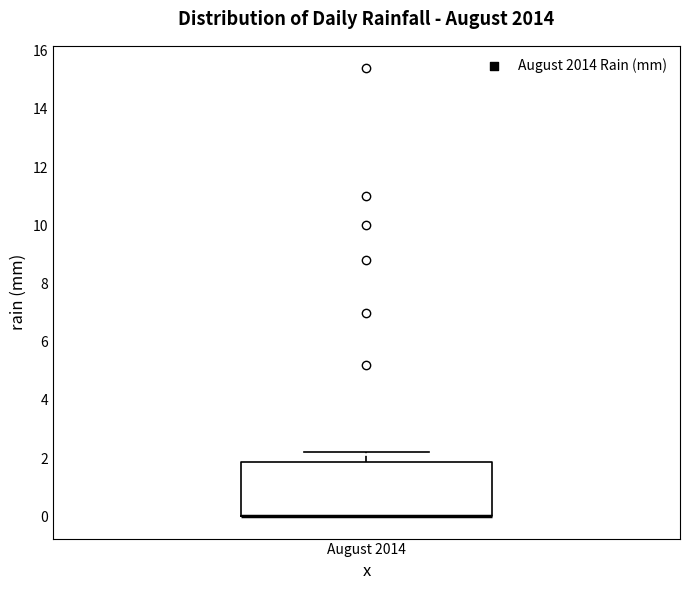

Where is the upper edge of the box for August 2014 on the y-axis? The values are not printed on the chart, so give them approximately, as read against the axis.

1.8